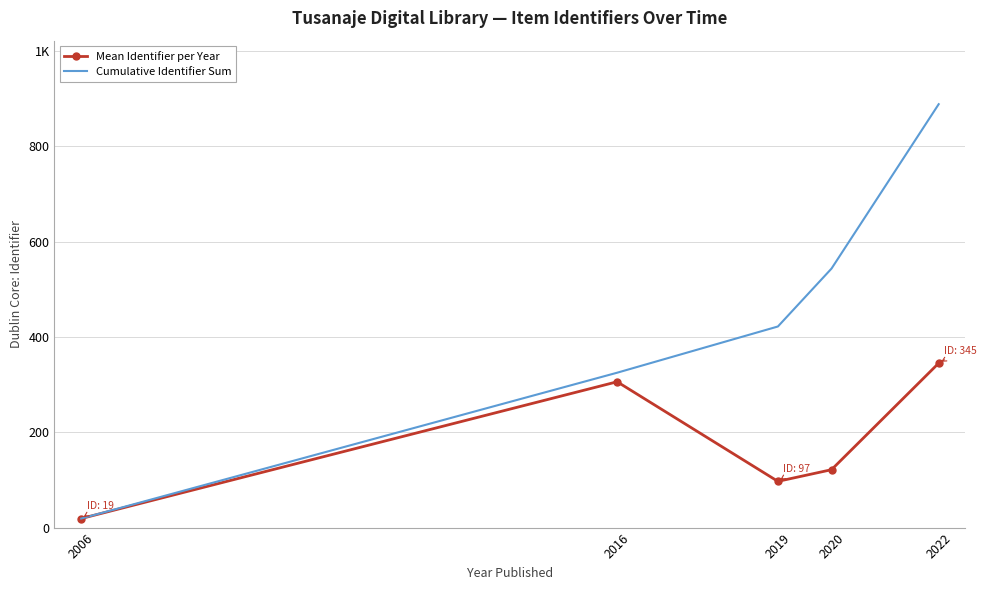

What are all the series names shown in the legend?

Mean Identifier per Year, Cumulative Identifier Sum